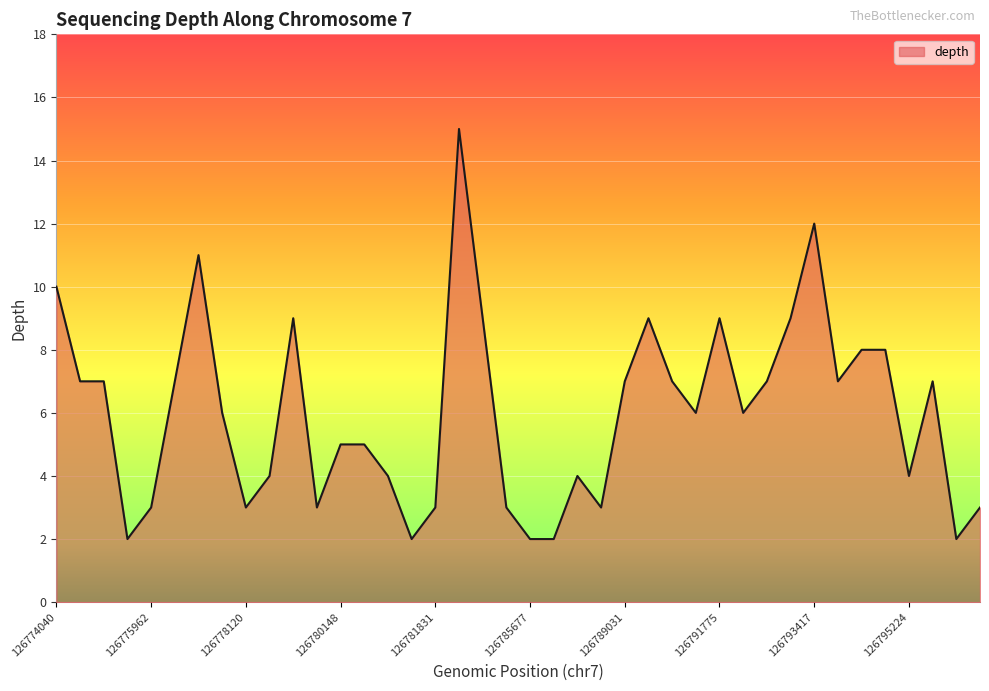

What is the difference between the maximum and minimum values?

13